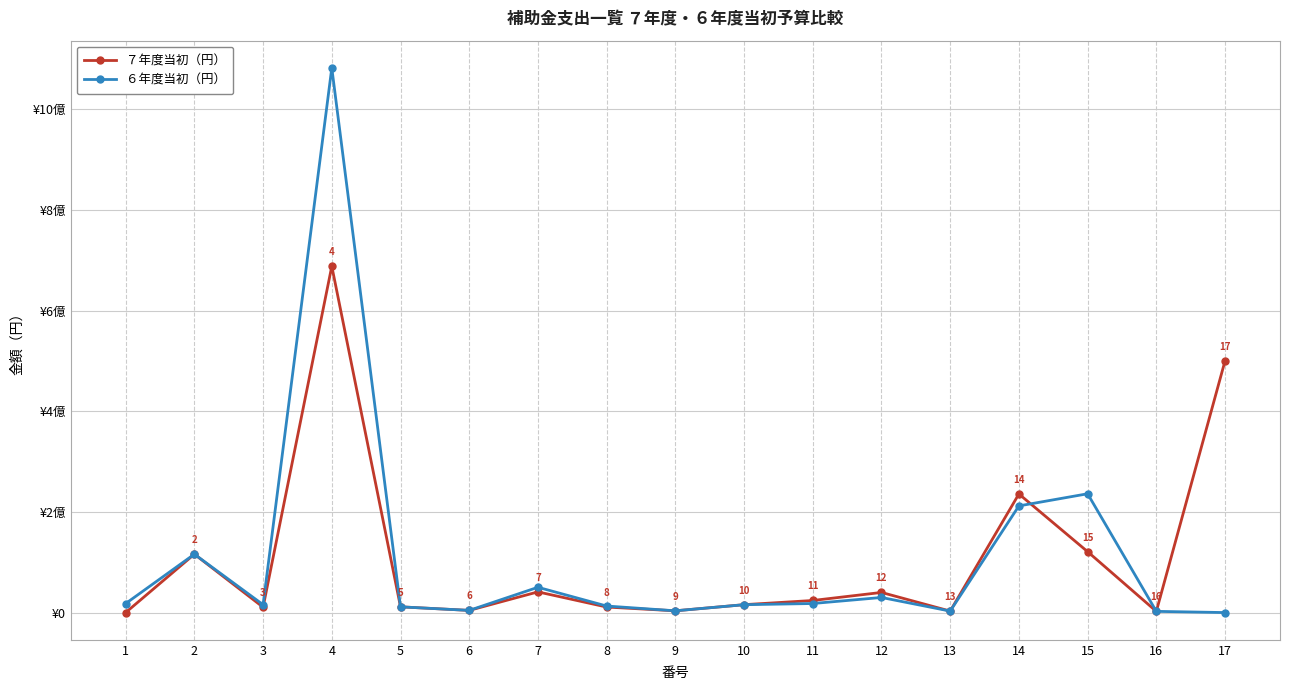

Reading left to right, extract all data points from this chart.

７年度当初（円）: 1=0	2=116000000	3=10675000	4=688050000	5=11408000	6=4320000	7=41107000	8=11000000	9=3500000	10=15686000	11=24000000	12=40000000	13=2925000	14=235600000	15=121000000	16=2400000	17=500000000
６年度当初（円）: 1=17914000	2=116000000	3=15675000	4=1082000000	5=11408000	6=4320000	7=50243000	8=13000000	9=3500000	10=15630000	11=18000000	12=30000000	13=2925000	14=211900000	15=236000000	16=2400000	17=0